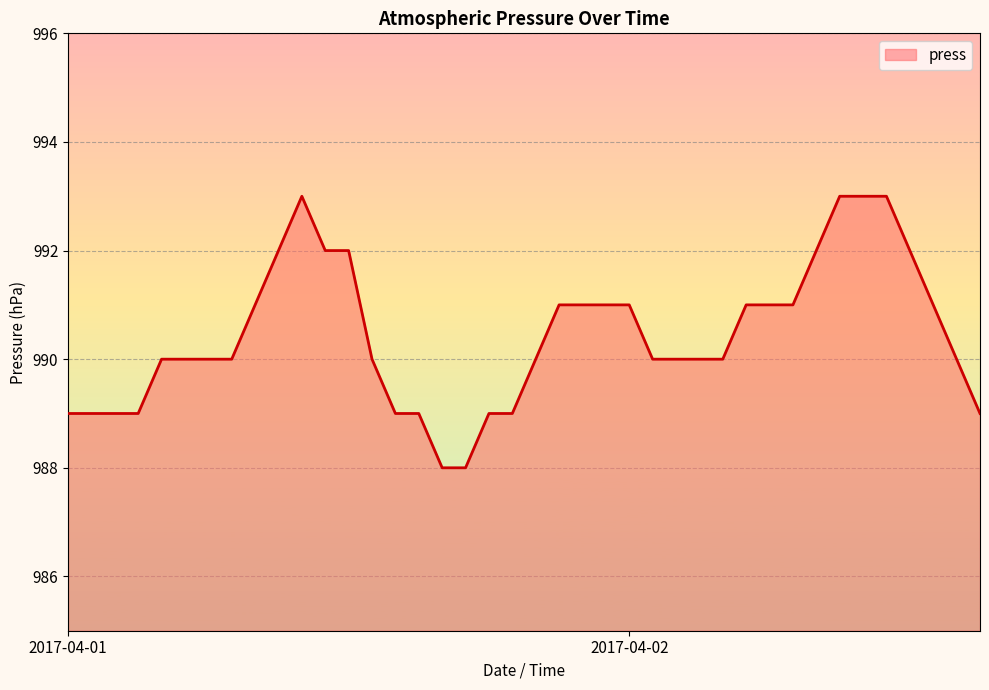

What is the smallest value displayed?

988